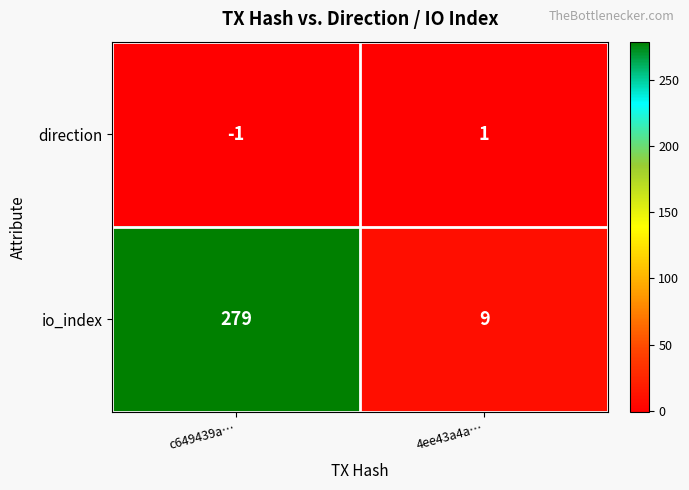

At how many categories does at least one series exceed 168?

1